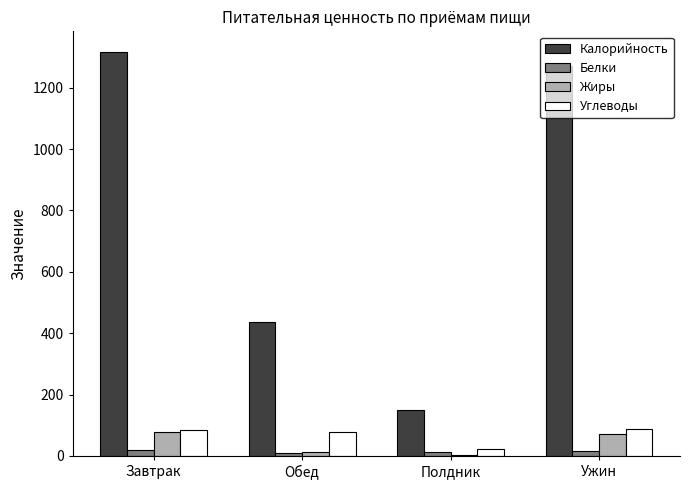

What is the sum of all Жиры values?

163.5